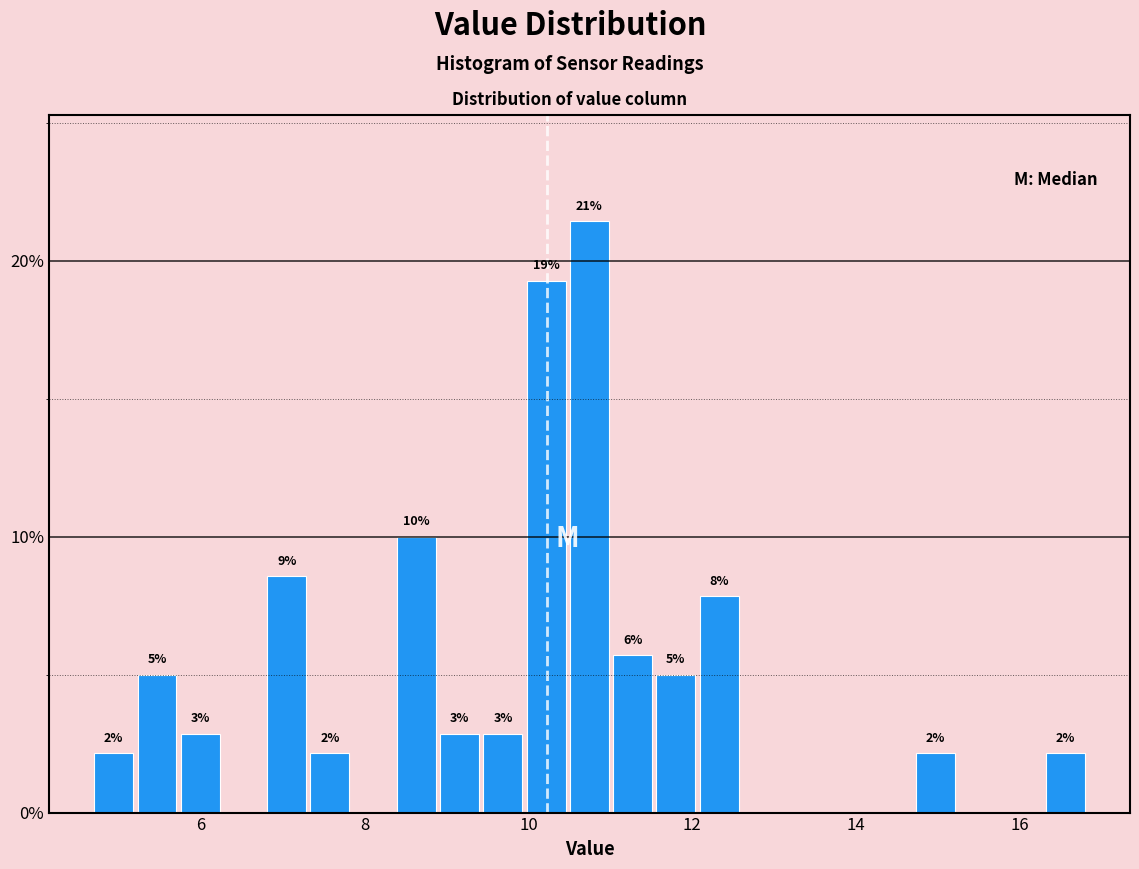

Read against the x-axis, roughly where is the centre of the tallest bar?

10.8